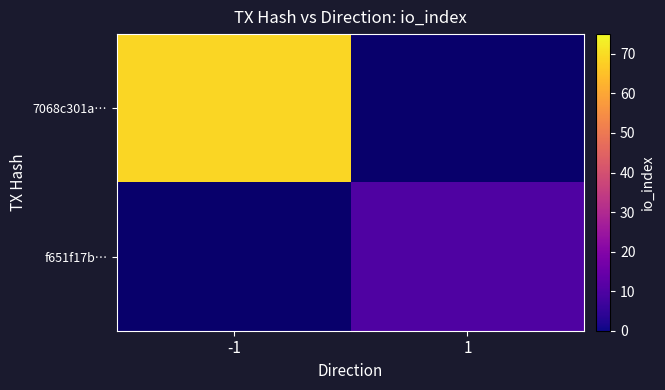

At how many categories does at least one series exceed 26?

1